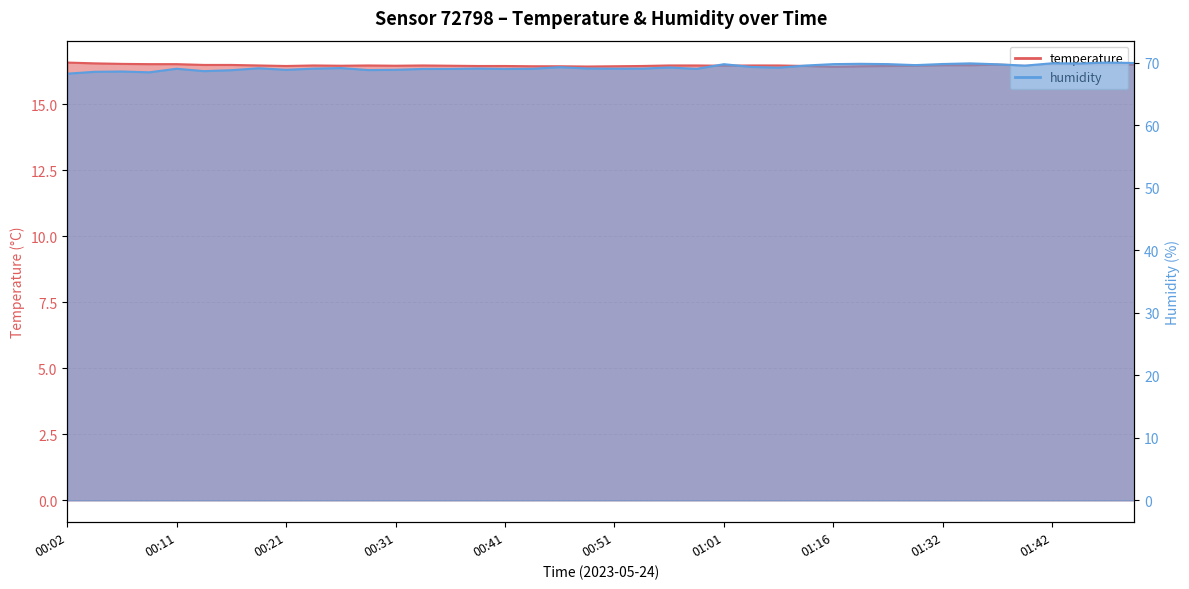

Which series has the largest range (max minus min)?

humidity